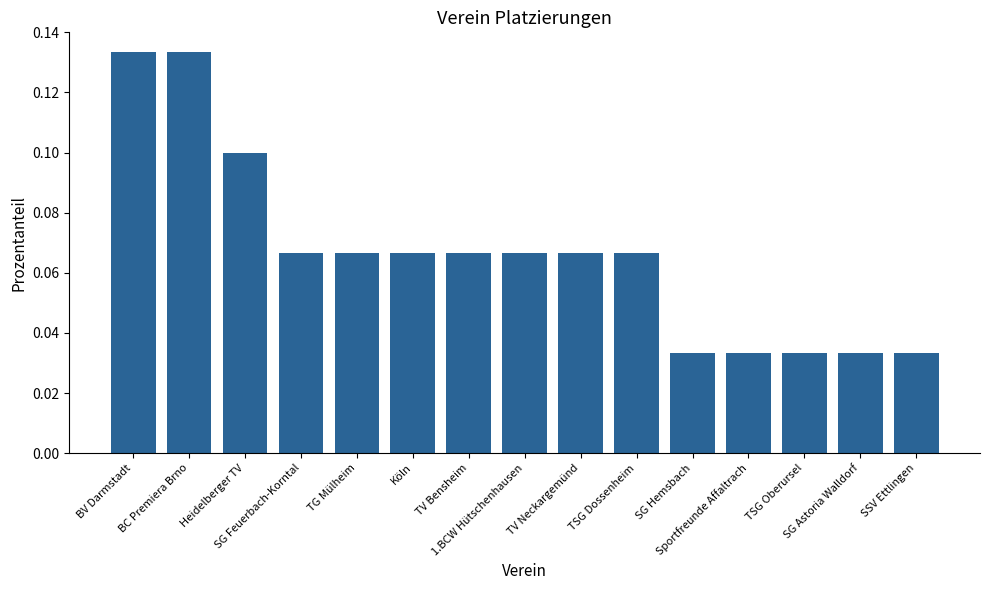

Count the values in the range 0 to 1.

15